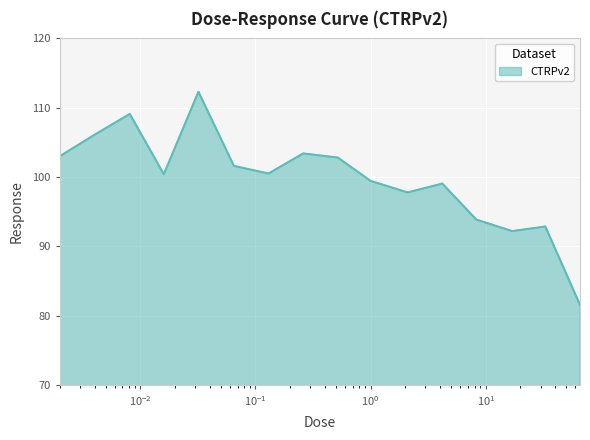

What is the greatest value displayed?

112.3